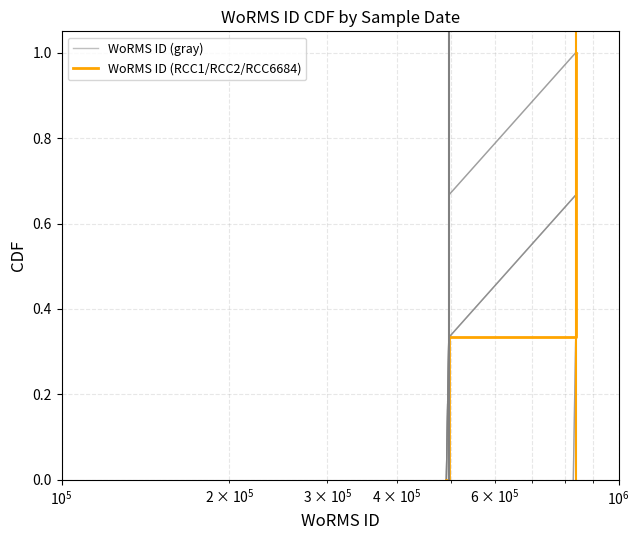

What is the sum of all WoRMS ID (gray) values?

2.0